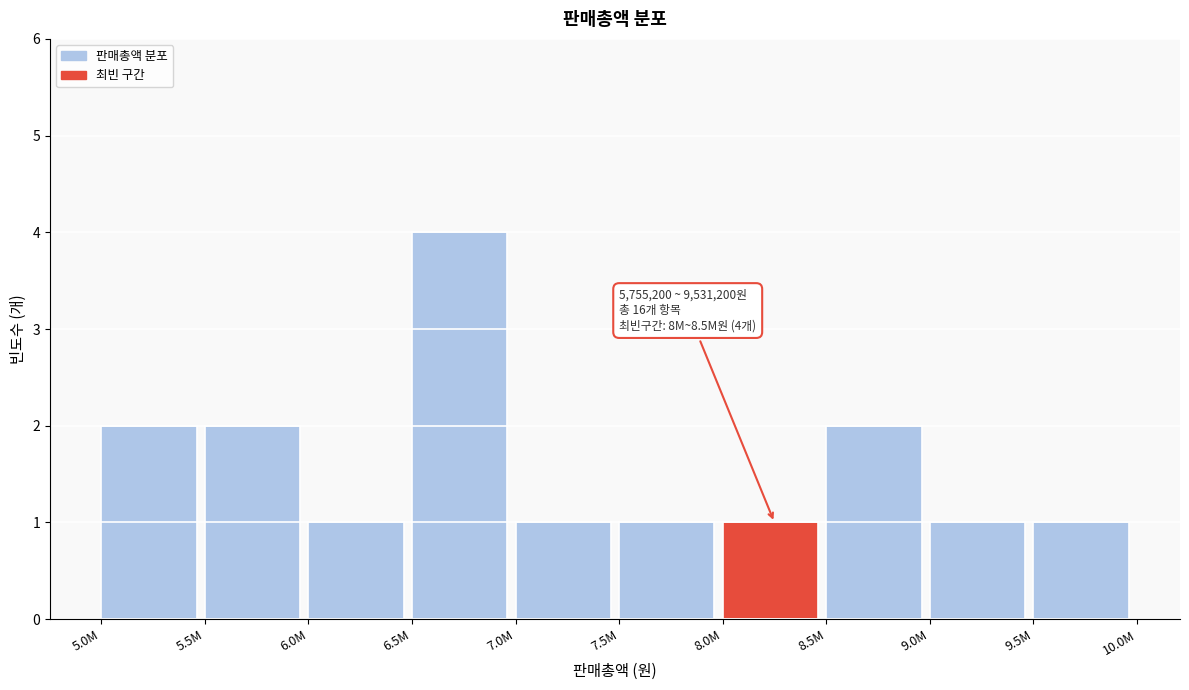

Reading left to right, extract all data points from this chart.

5.0M=2	5.5M=2	6.0M=1	6.5M=4	7.0M=1	7.5M=1	8.0M=1	8.5M=2	9.0M=1	9.5M=1